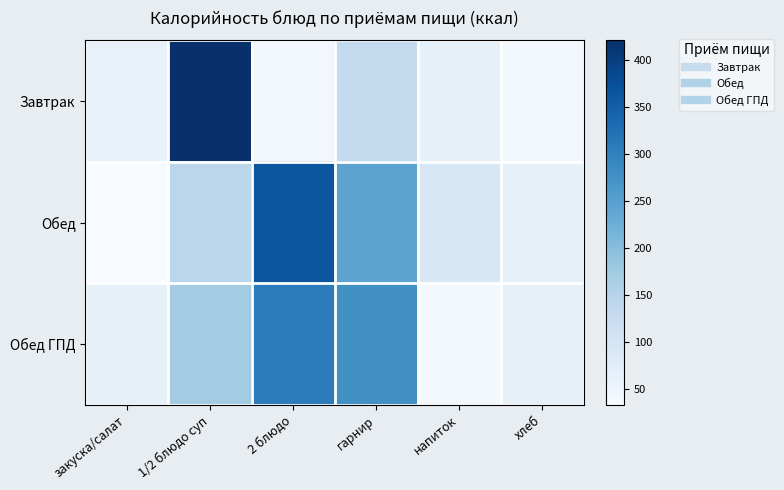

Which has a higher value, гарнир or напиток?

гарнир